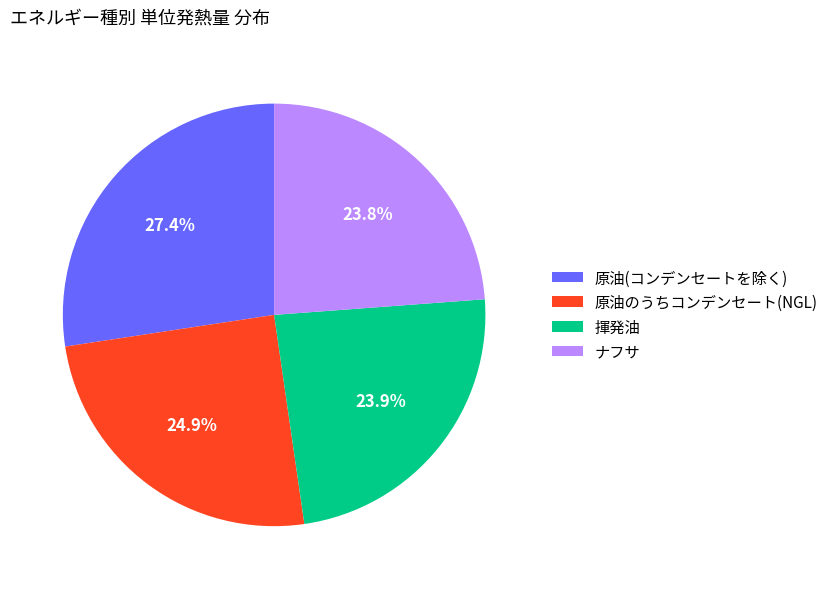

To the nearest percent, what is the difference between the largest and smallest slice percentages?

4%